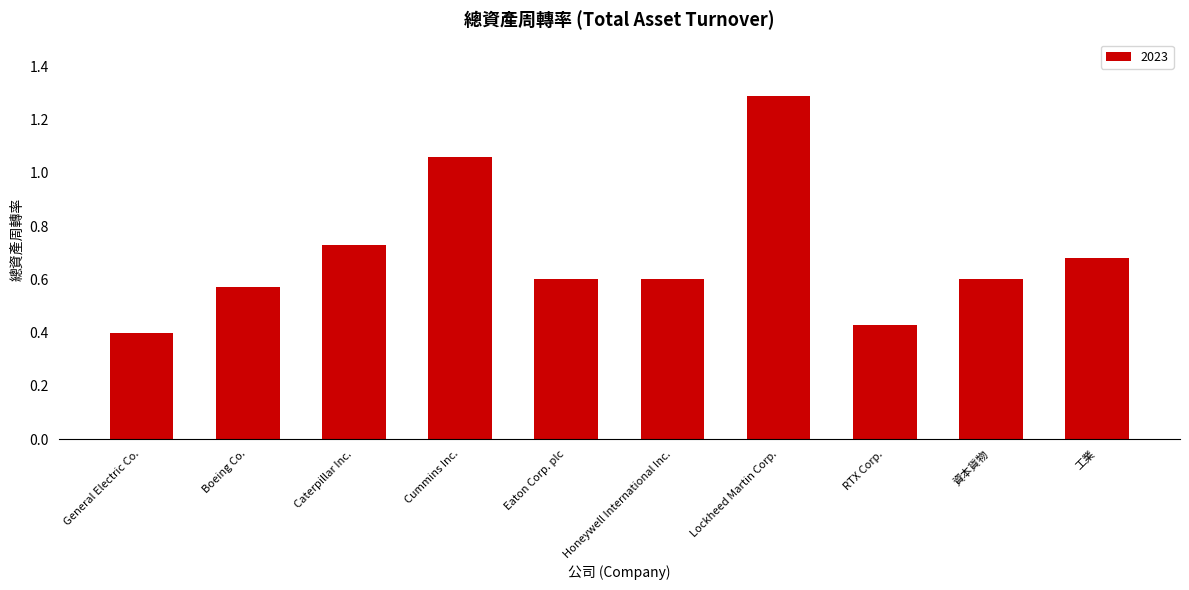

What is the greatest value displayed?

1.3